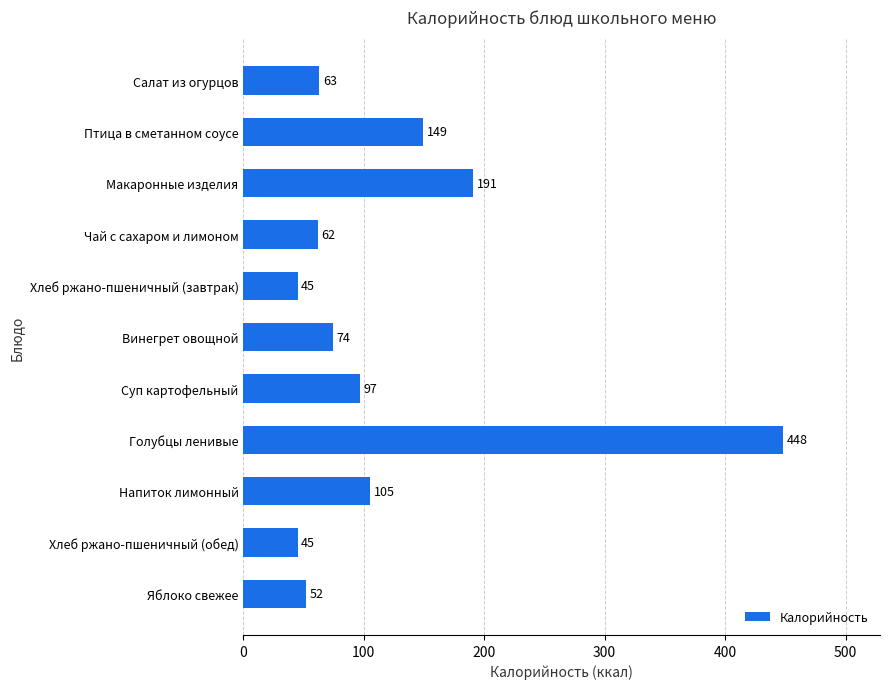

True or false: the data shows 54 at Напиток лимонный.

False